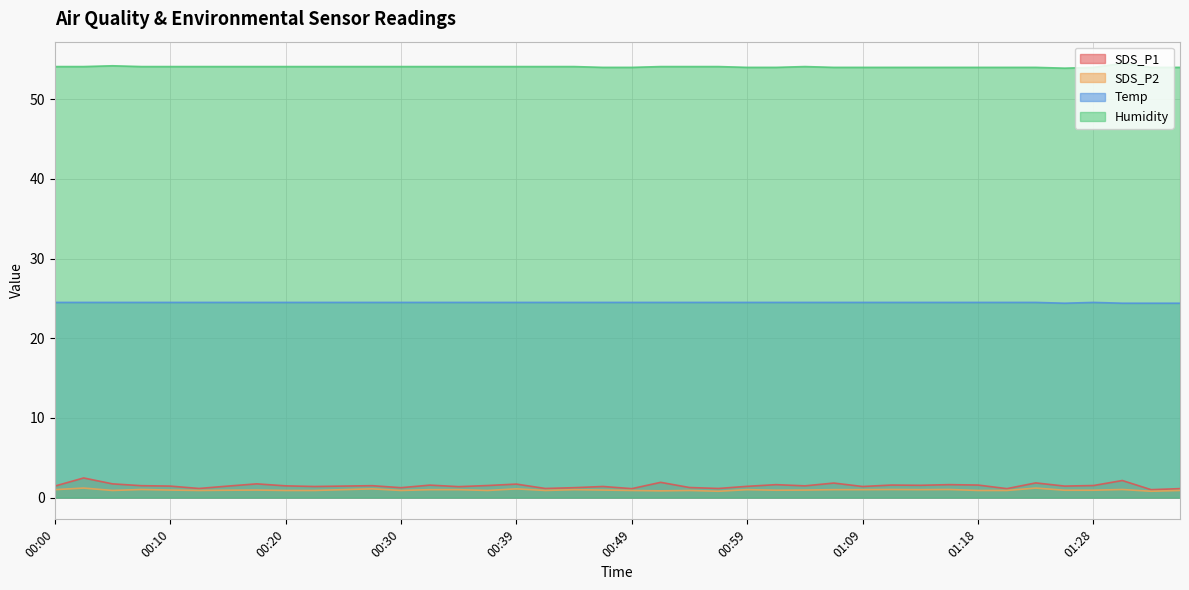

Is the value of SDS_P1 at 00:54 greater than the value of Humidity at 00:05?

No